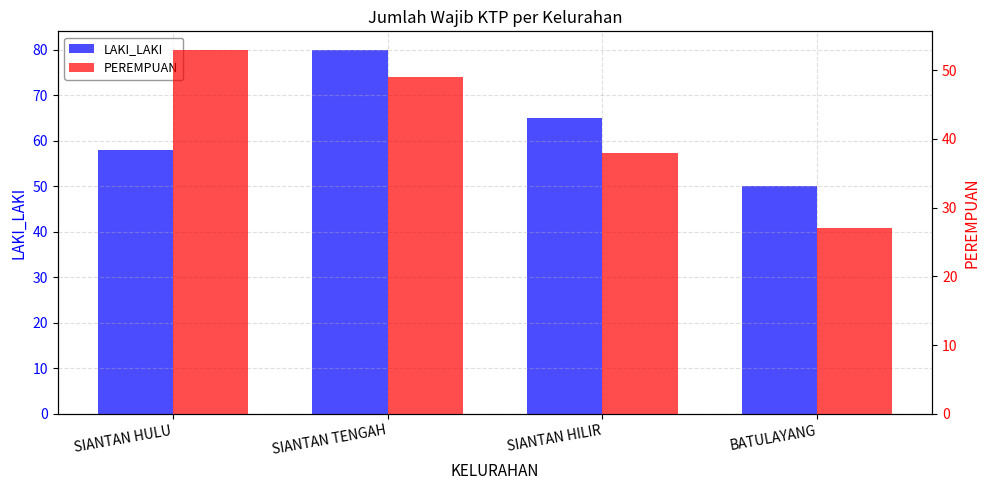

Reading left to right, what are all the values shown in this chart?

LAKI_LAKI: SIANTAN HULU=58	SIANTAN TENGAH=80	SIANTAN HILIR=65	BATULAYANG=50
PEREMPUAN: SIANTAN HULU=53	SIANTAN TENGAH=49	SIANTAN HILIR=38	BATULAYANG=27